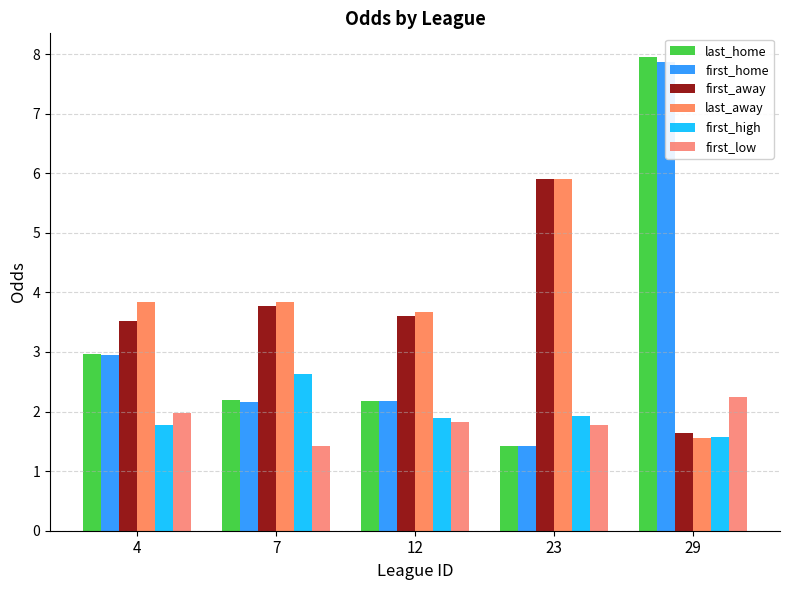

The last_home series shows 11.8 at 29. True or false?

False